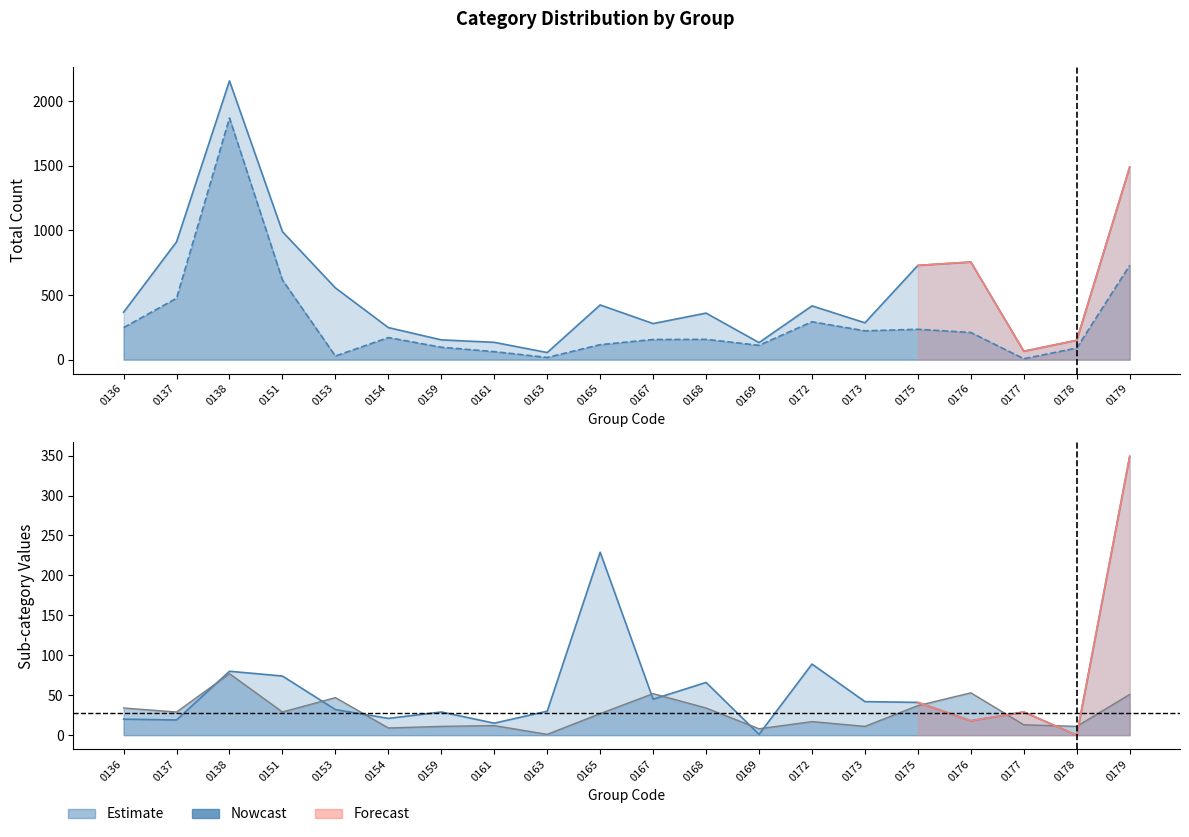

The value of col_5 at 0177 is 22. True or false?

False